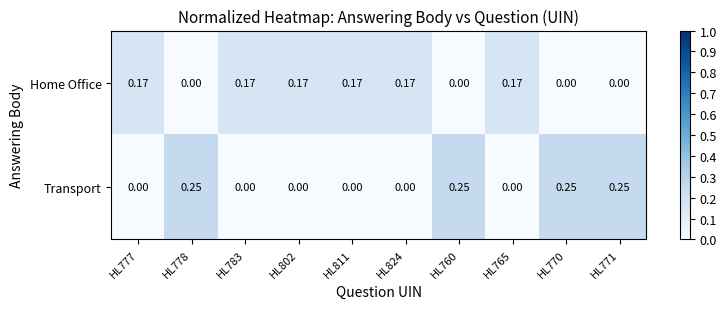

Is the value of Home Office at HL802 greater than the value of Transport at HL811?

Yes